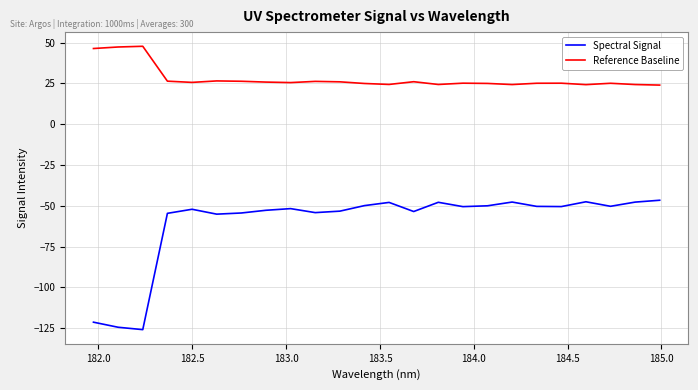

List the series in order of their overall mean, lowest first.

Spectral Signal, Reference Baseline